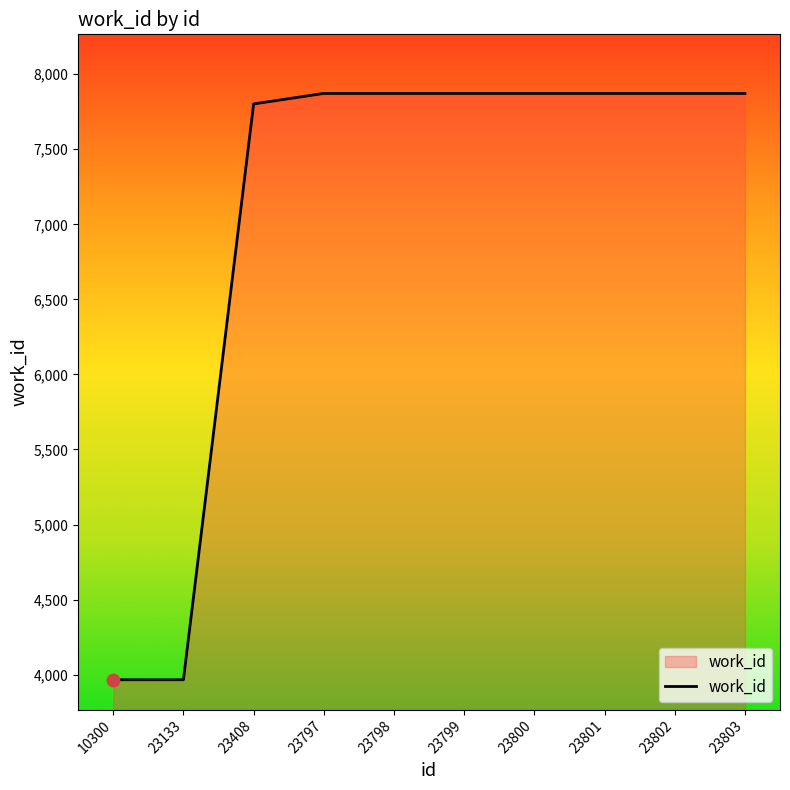

Between 10300 and 23800, which is larger?

23800